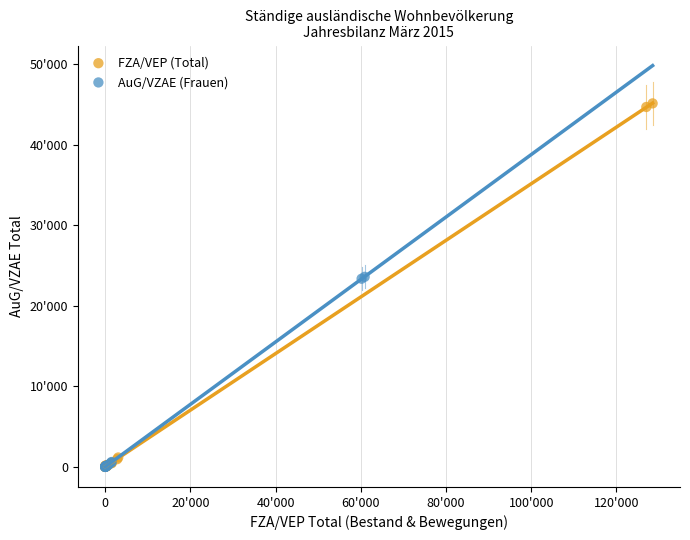

What are all the series names shown in the legend?

FZA/VEP (Total), AuG/VZAE (Frauen)